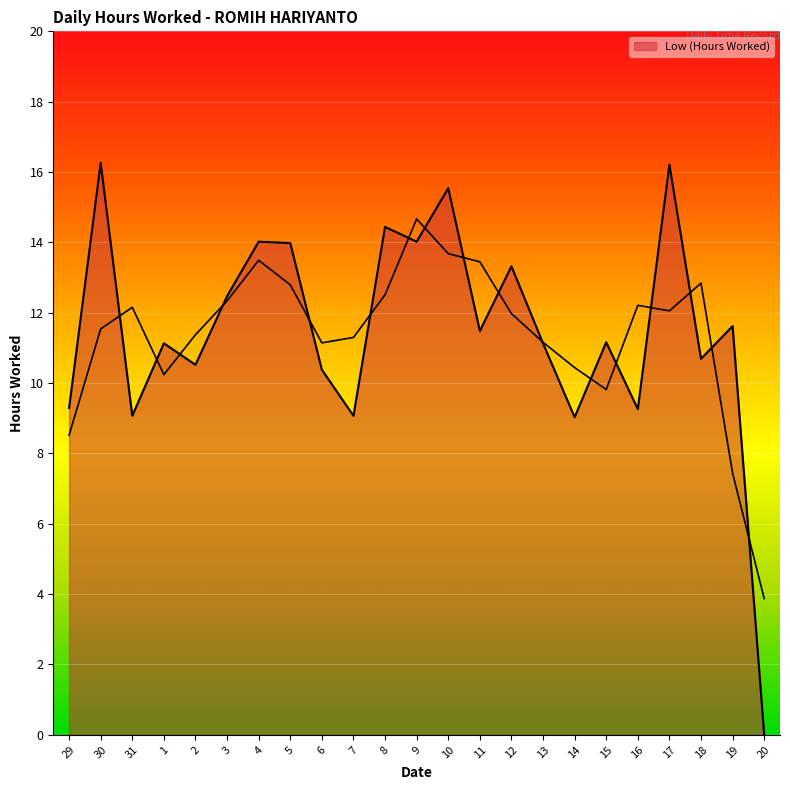

At which category does the data reach its first local valley?

31